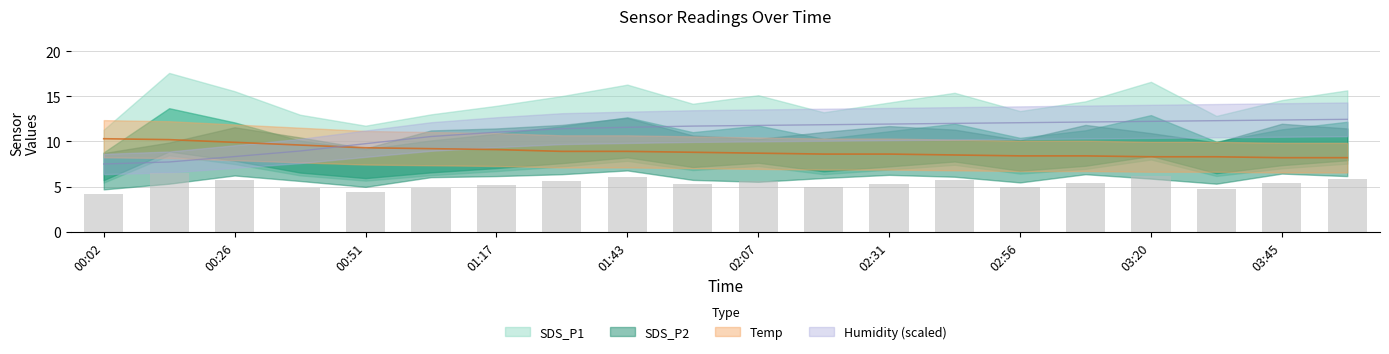

The Humidity series shows 3.5 at 00:02. True or false?

False